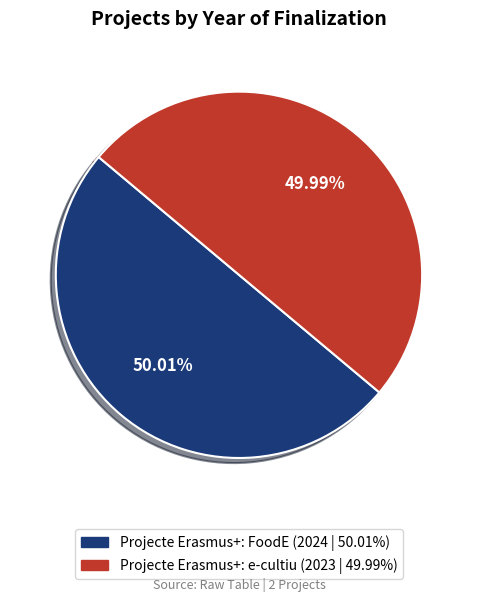

How many segments does this pie chart have?

2